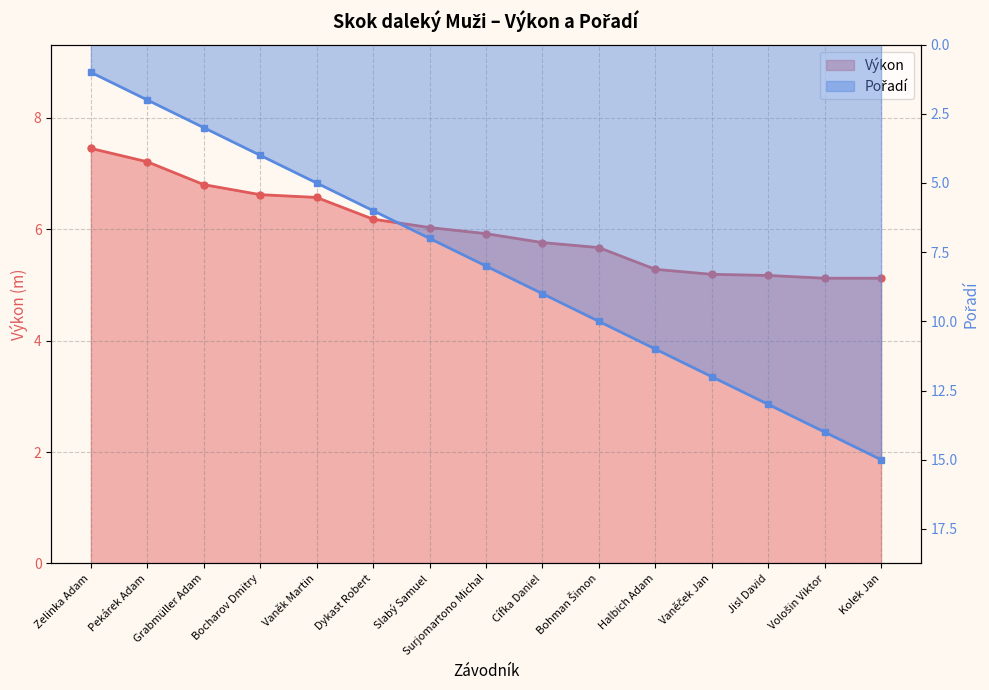

Reading right to left, transcribe all the data shown in this chart.

Výkon: 5.1	5.1	5.2	5.2	5.3	5.7	5.8	5.9	6.0	6.2	6.6	6.6	6.8	7.2	7.5
Pořadí: 15.0	14.0	13.0	12.0	11.0	10.0	9.0	8.0	7.0	6.0	5.0	4.0	3.0	2.0	1.0